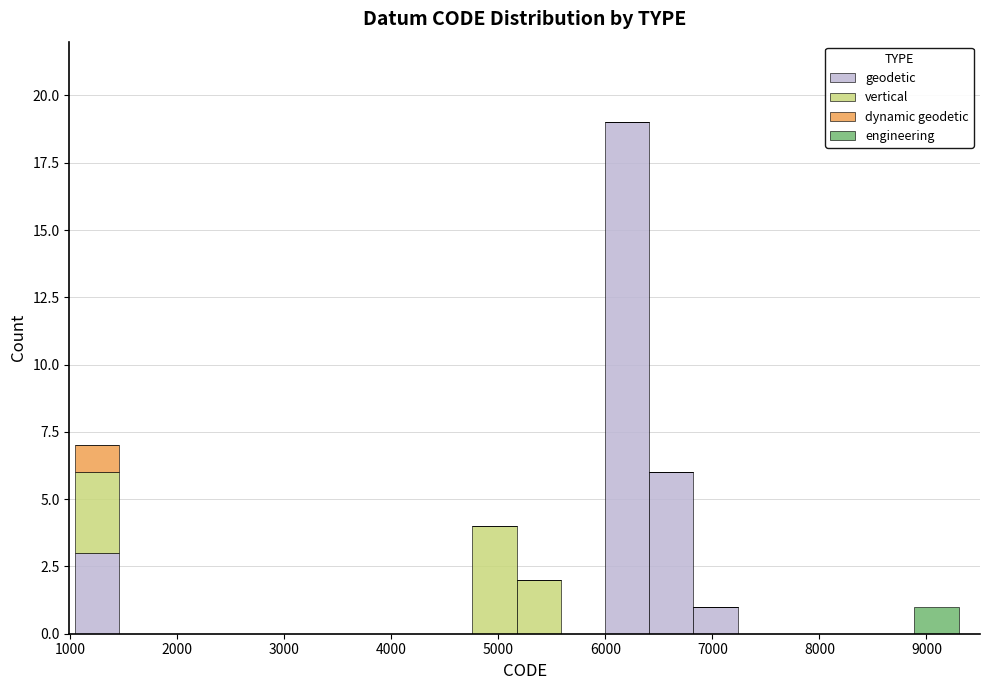

Reading left to right, list every stacked bar in this chart as the range it spans on the x-axis followed by its total height. Neither the bar edges nor the heights are printed on the chart, so give them approximately, as read against the axes.

1000 to 1500: 7
1500 to 1900: 0
1900 to 2300: 0
2300 to 2700: 0
2700 to 3100: 0
3100 to 3500: 0
3500 to 3900: 0
3900 to 4300: 0
4300 to 4800: 0
4800 to 5200: 4
5200 to 5600: 2
5600 to 6000: 0
6000 to 6400: 19
6400 to 6800: 6
6800 to 7200: 1
7200 to 7600: 0
7600 to 8100: 0
8100 to 8500: 0
8500 to 8900: 0
8900 to 9300: 1